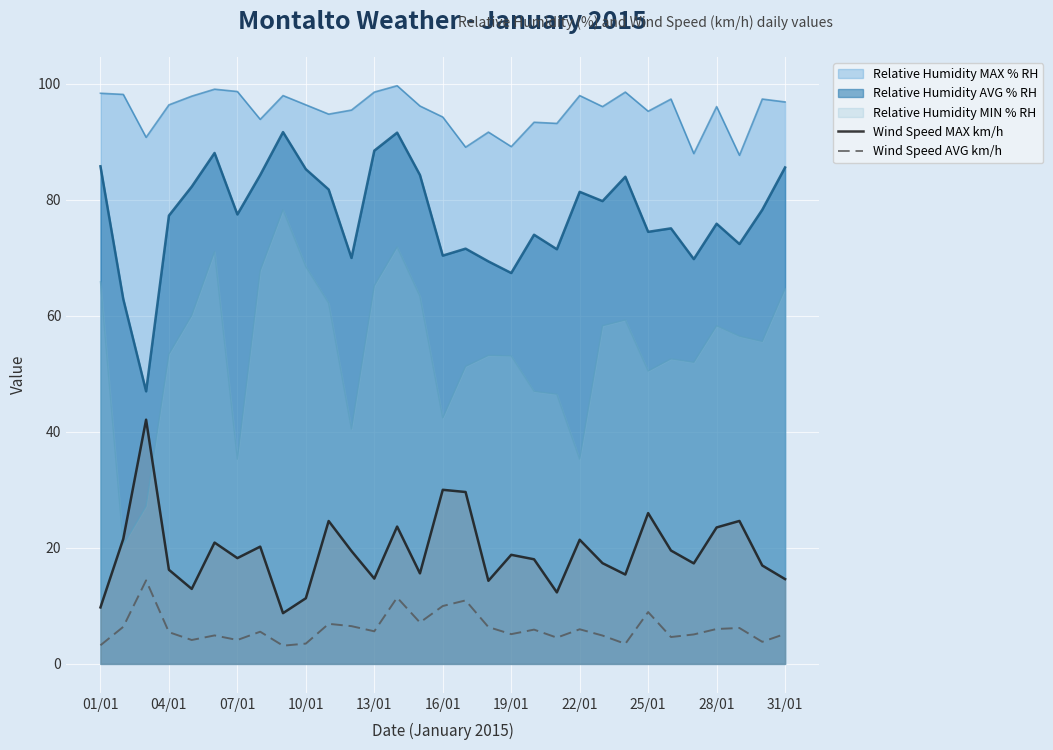

How many data points does each series have?

31